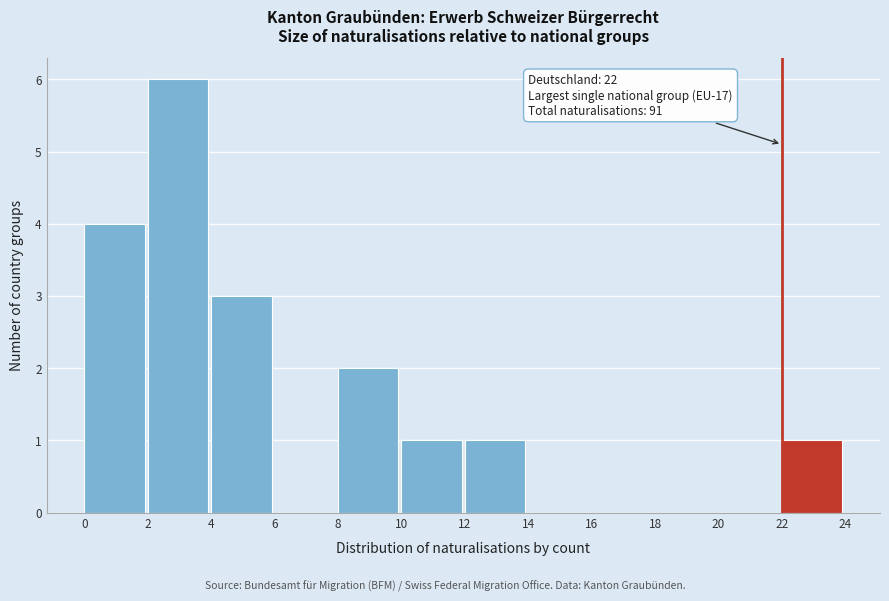

Over which range of the x-axis is the bar tallest?

2 to 4